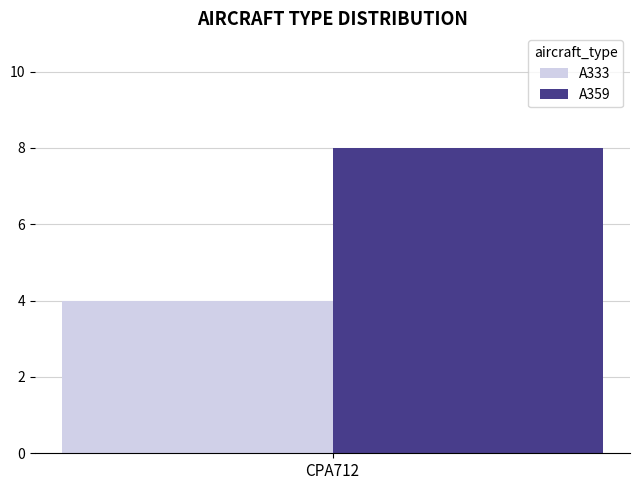

What is the spread (max minus min) of values at CPA712?

4